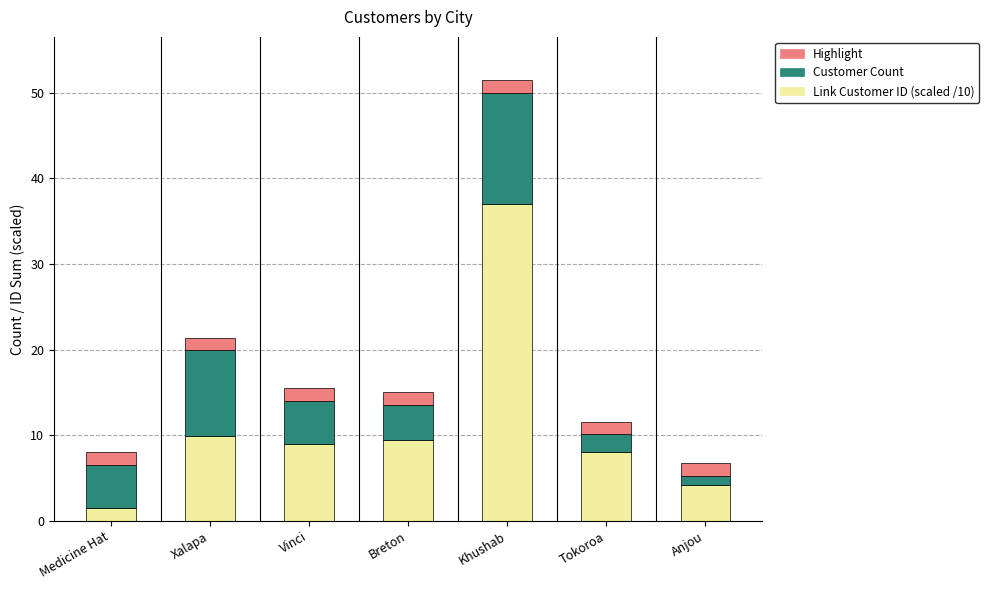

Reading left to right, what are the values for Link Customer ID (scaled /10)?

Medicine Hat=1.5	Xalapa=9.9	Vinci=9.0	Breton=9.5	Khushab=37.0	Tokoroa=8.1	Anjou=4.2